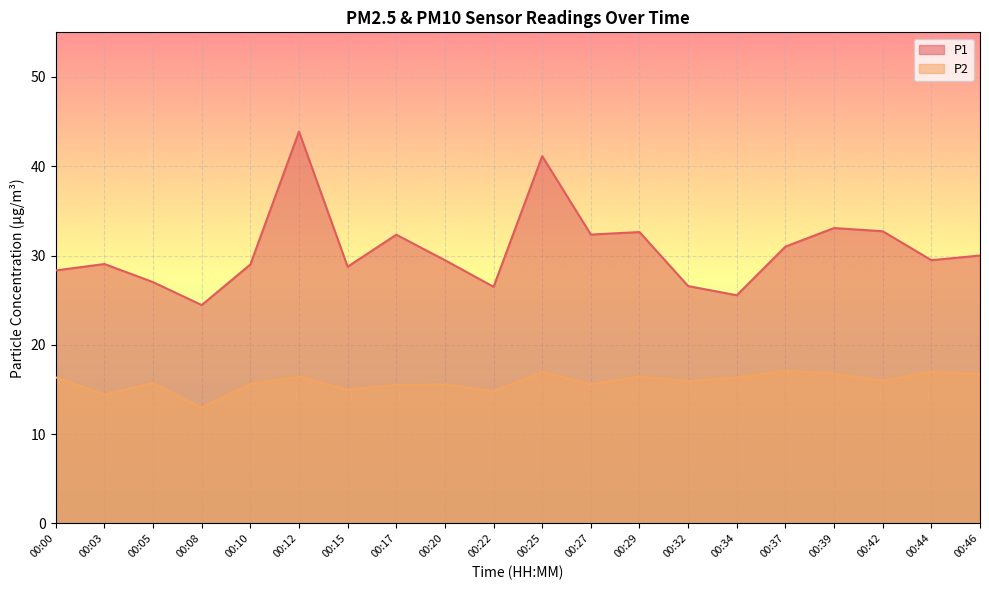

True or false: P1 and P2 cross at least once.

False